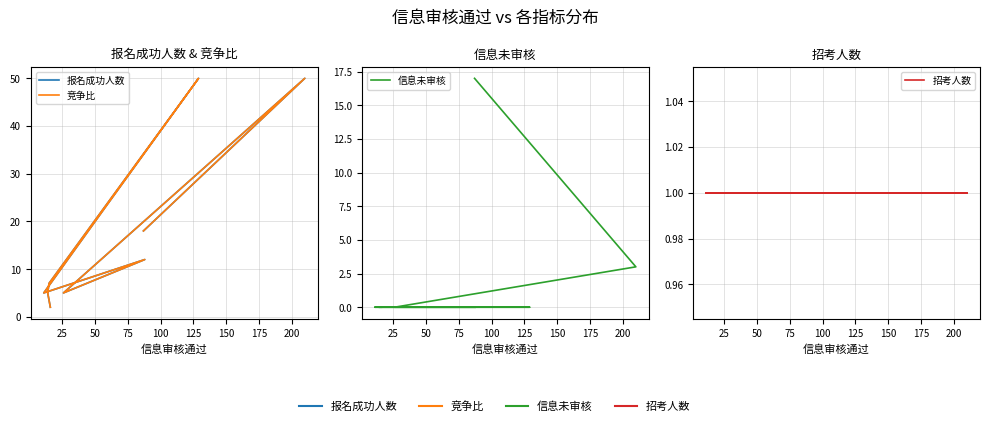

What are all the series names shown in the legend?

报名成功人数, 竞争比, 信息未审核, 招考人数